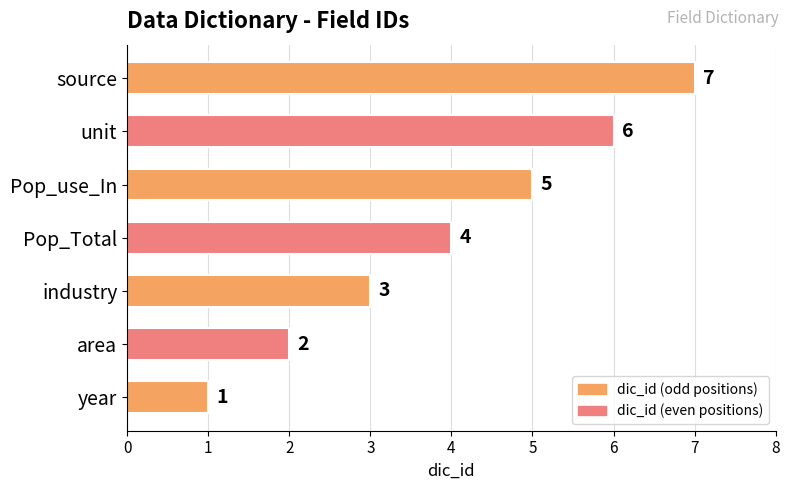

Rank the categories by value from highest to lowest.

source, unit, Pop_use_In, Pop_Total, industry, area, year